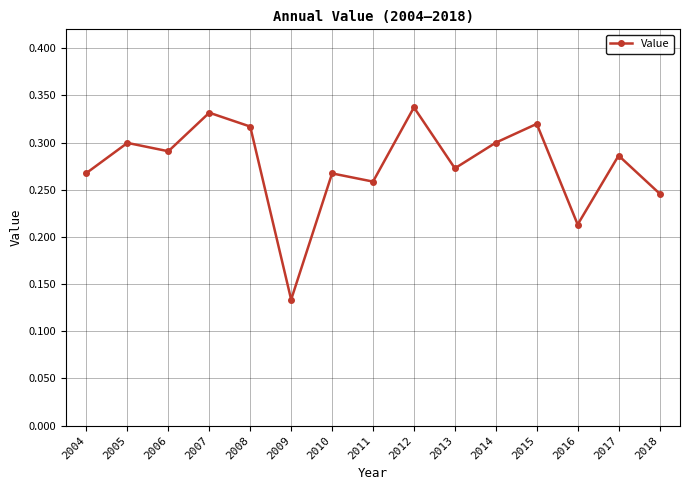

What is the sum of all values?

4.1